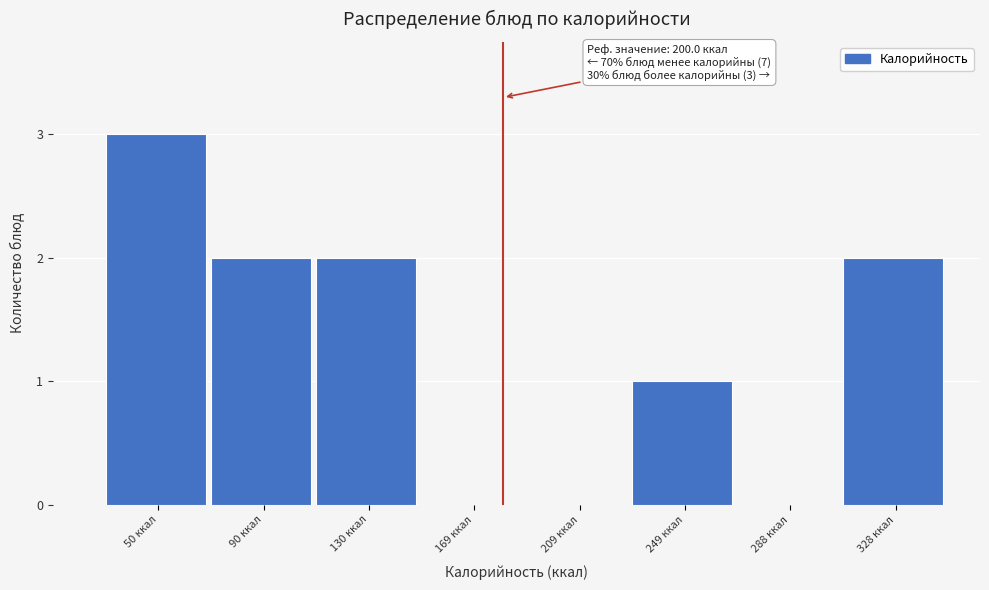

Reading left to right, what are all the values shown in this chart?

50 ккал=3	90 ккал=2	130 ккал=2	169 ккал=0	209 ккал=0	249 ккал=1	288 ккал=0	328 ккал=2